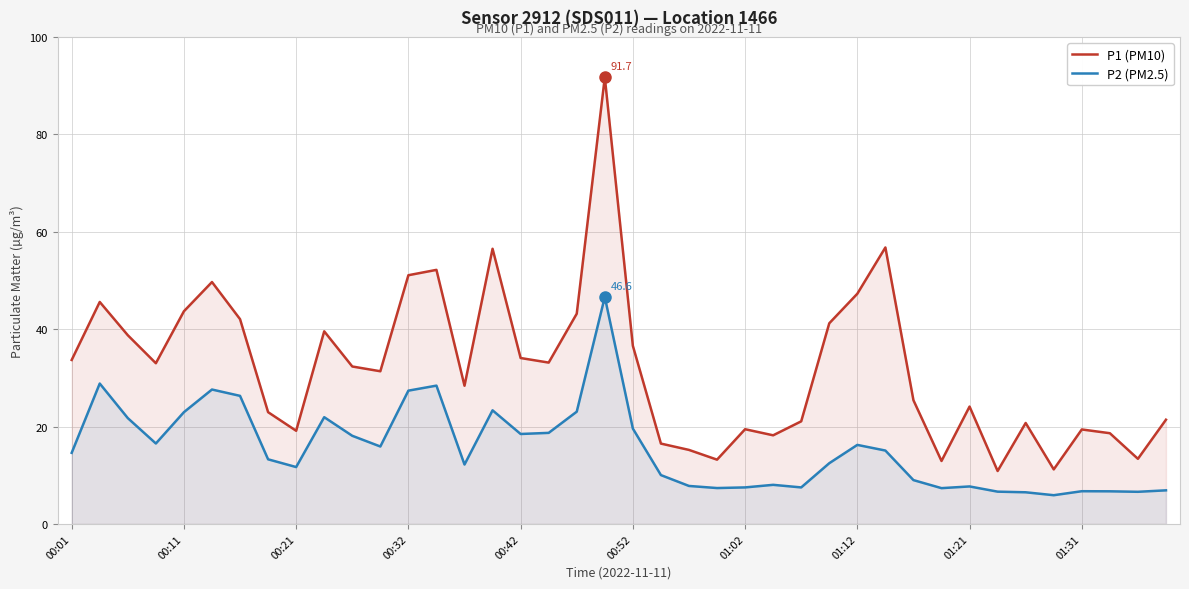

Which series has the largest total across all categories?

P1 (PM10)